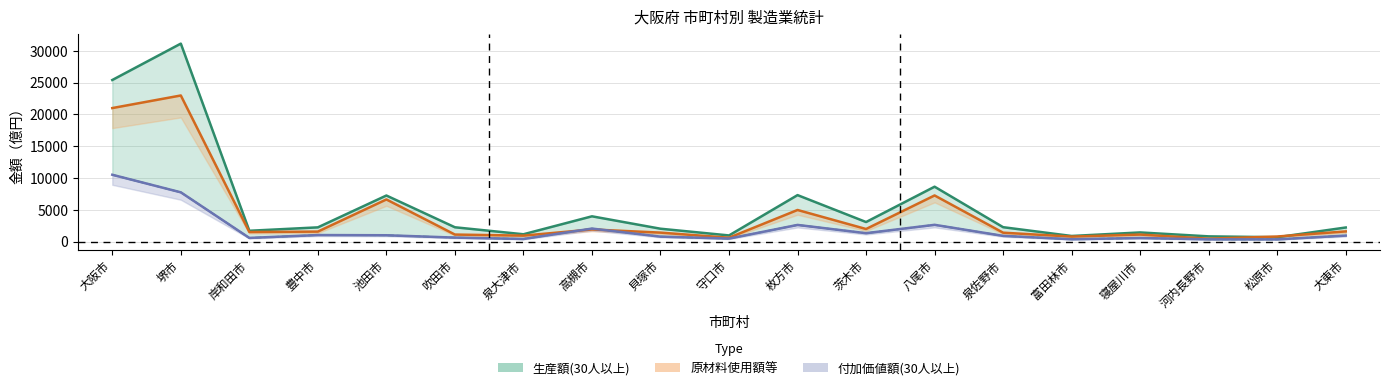

Between which two adjacent categories do 生産額(30人以上) and 原材料使用額等 first intersect?

河内長野市 and 松原市